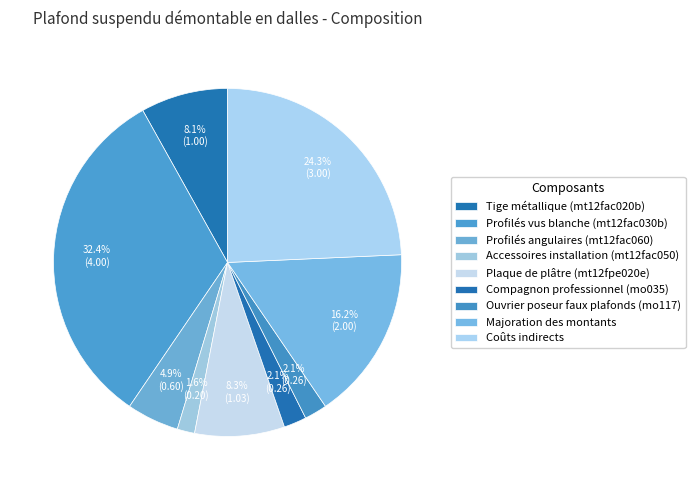

Between Profilés vus blanche (mt12fac030b) and Tige métallique (mt12fac020b), which is larger?

Profilés vus blanche (mt12fac030b)